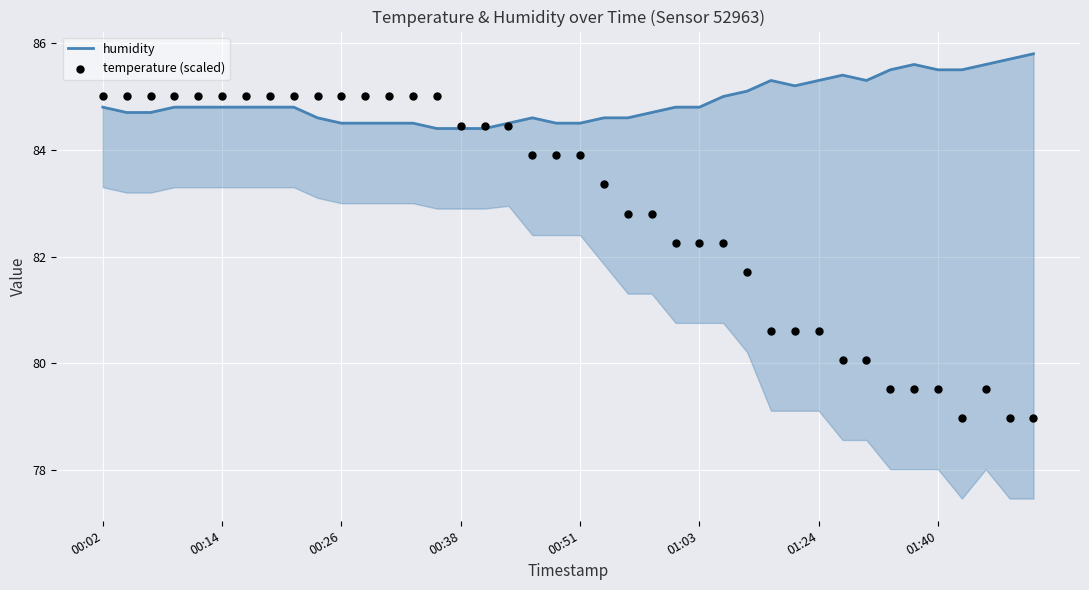

Is the value of temperature (scaled) at 33 greater than the value of humidity at 19?

No